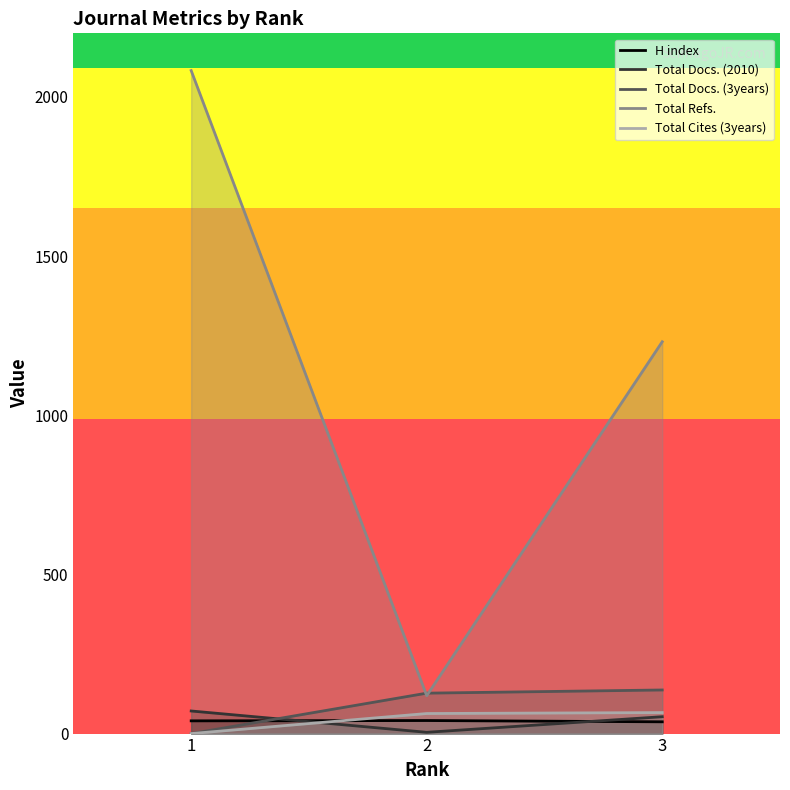

At which label does H index first exceed 40?

2